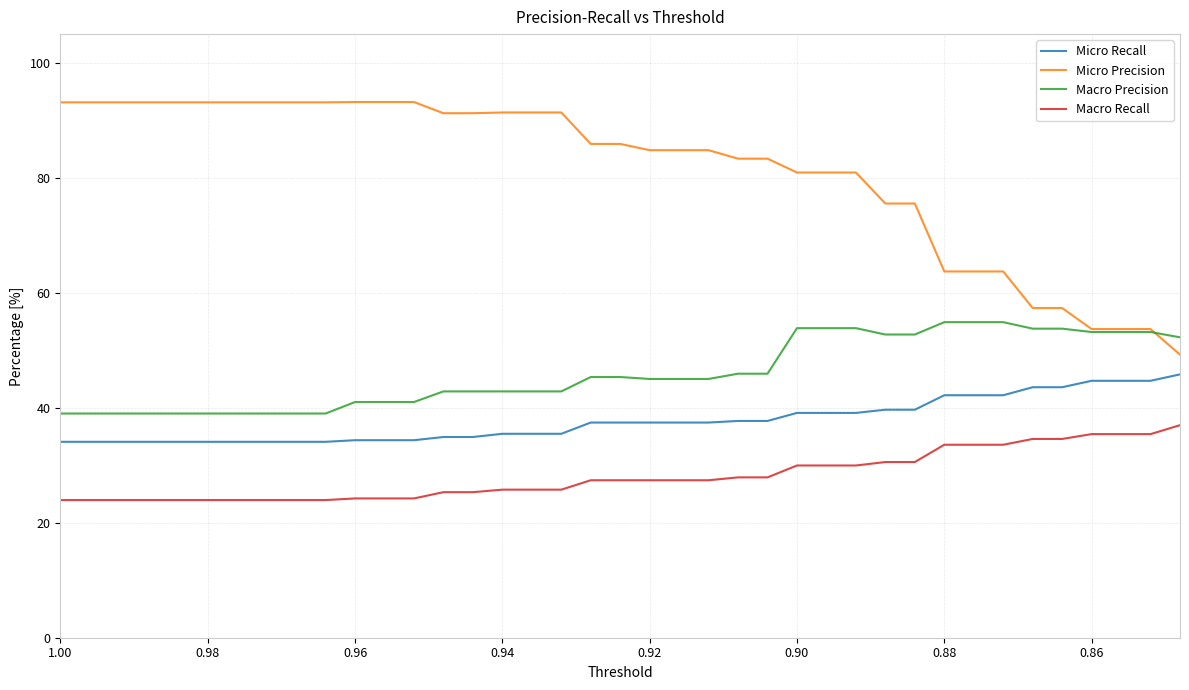

How many times do Macro Precision and Micro Precision cross each other?

1